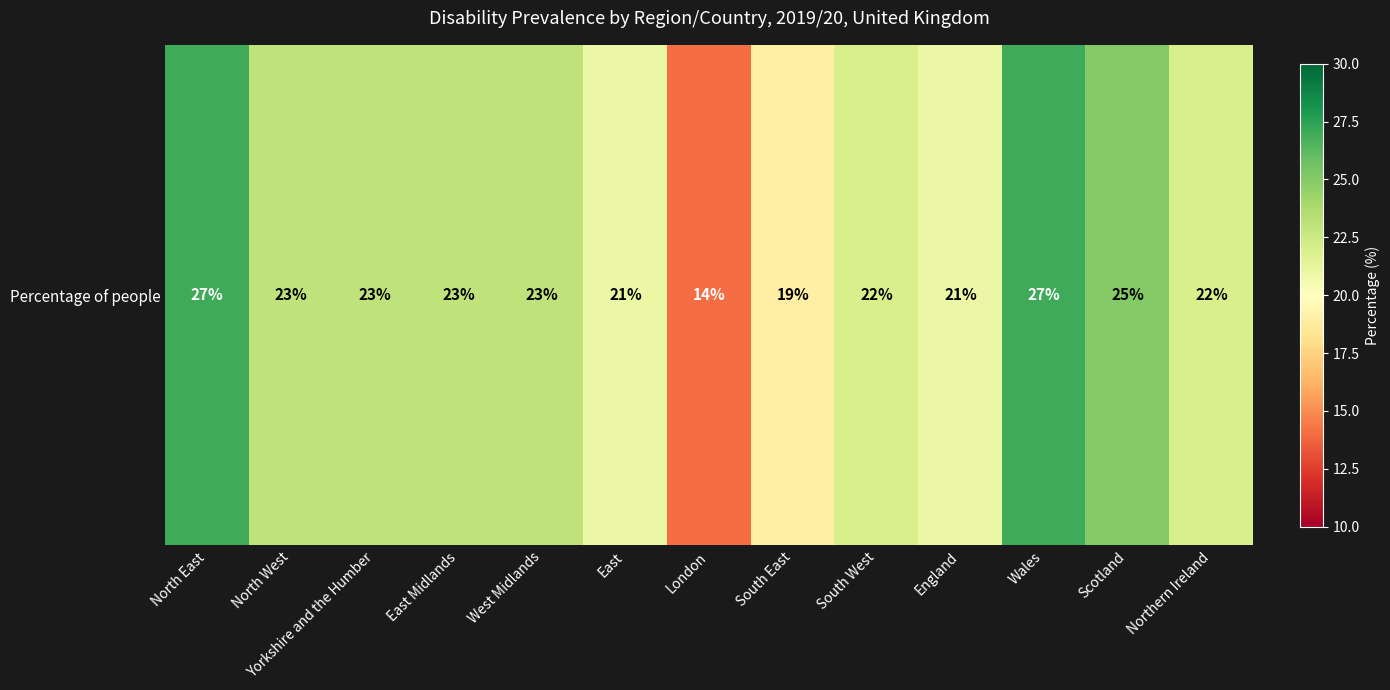

What is the average value?

22